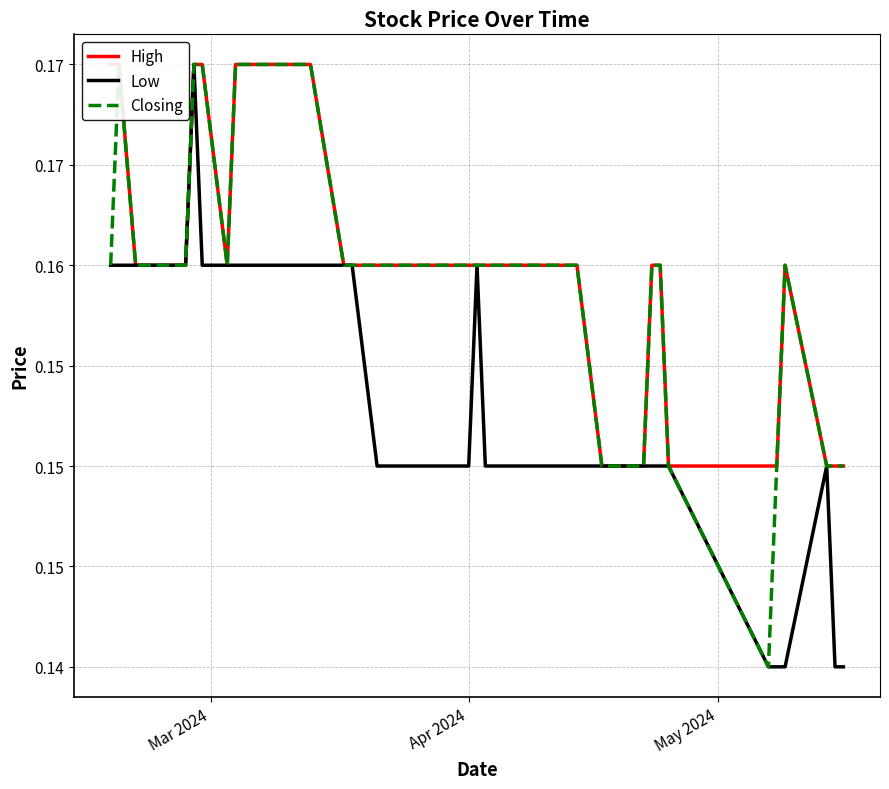

The value of Closing at 15 is 0.1. True or false?

False